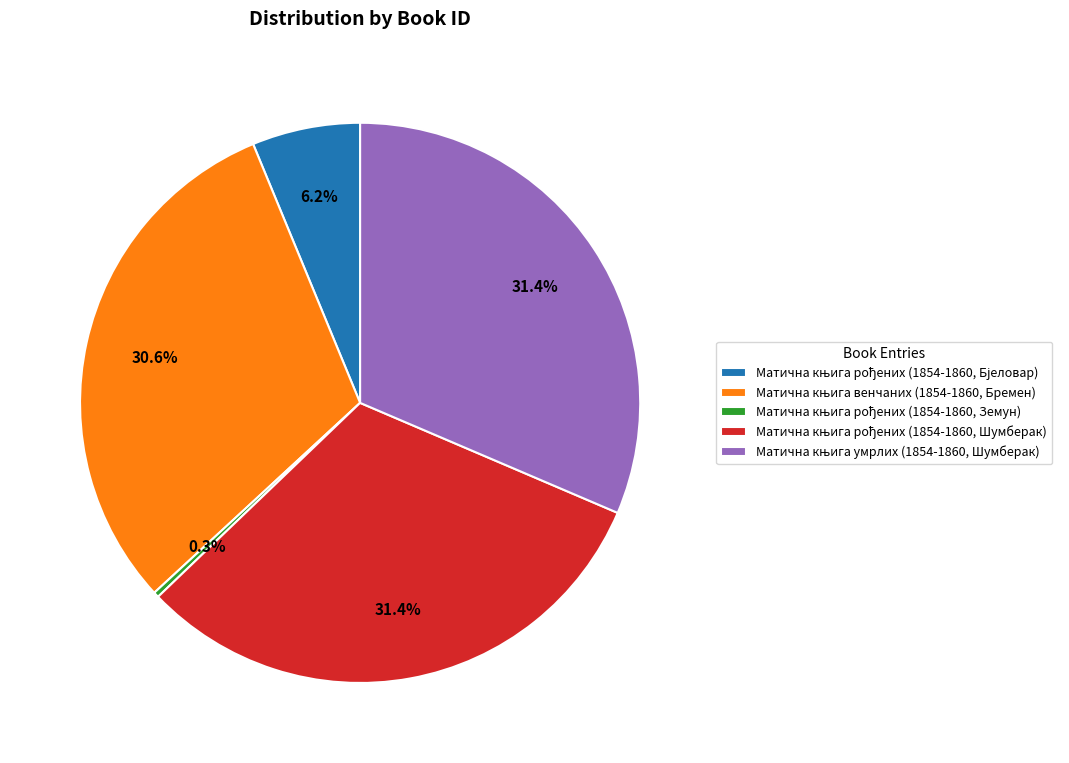

Is there a majority slice in this chart?

No